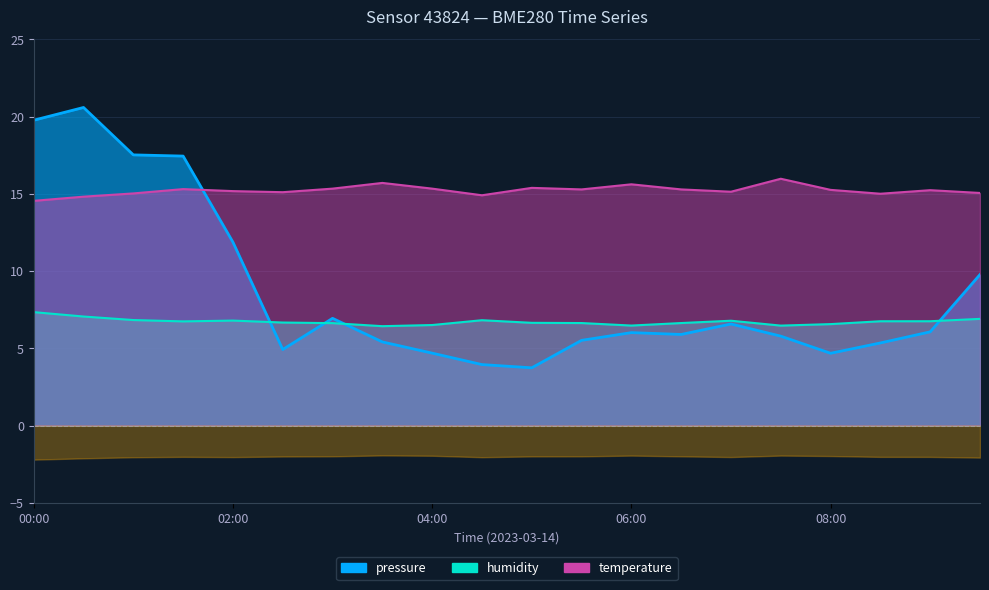

List the labels in order of humidity value, largest first.

00:00, 00:30, 09:30, 01:00, 04:30, 02:00, 07:00, 09:00, 08:30, 01:30, 02:30, 05:00, 05:30, 06:30, 03:00, 08:00, 04:00, 06:00, 07:30, 03:30